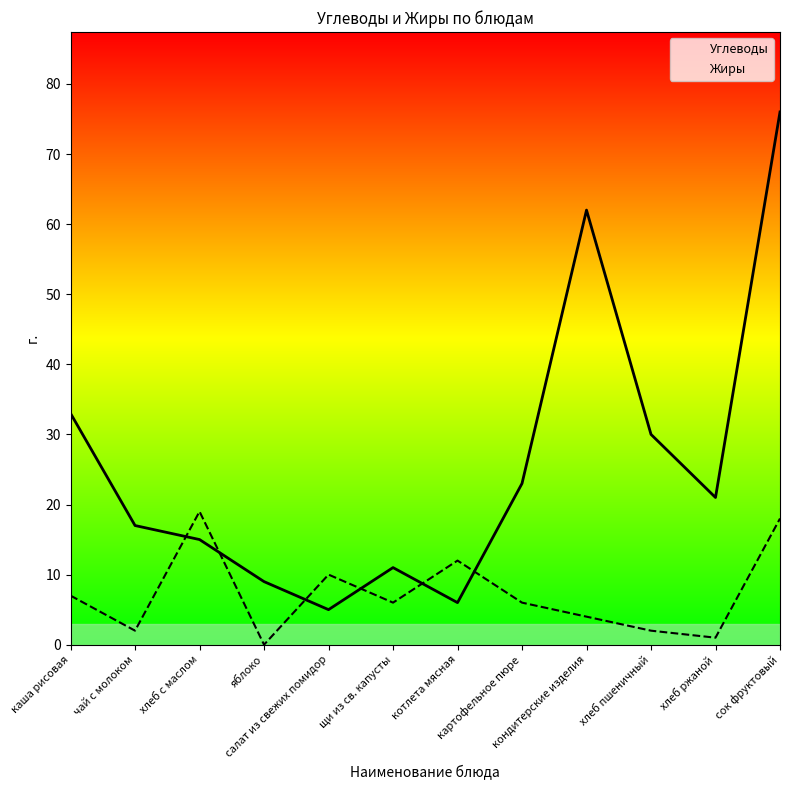

Reading left to right, transcribe all the data shown in this chart.

Углеводы: каша рисовая=33	чай с молоком=17	хлеб с маслом=15	яблоко=9	салат из свежих помидор=5	щи из св. капусты=11	котлета мясная=6	картофельное пюре=23	кондитерские изделия=62	хлеб пшеничный=30	хлеб ржаной=21	сок фруктовый=76
Жиры: каша рисовая=7	чай с молоком=2	хлеб с маслом=19	яблоко=0	салат из свежих помидор=10	щи из св. капусты=6	котлета мясная=12	картофельное пюре=6	кондитерские изделия=4	хлеб пшеничный=2	хлеб ржаной=1	сок фруктовый=18